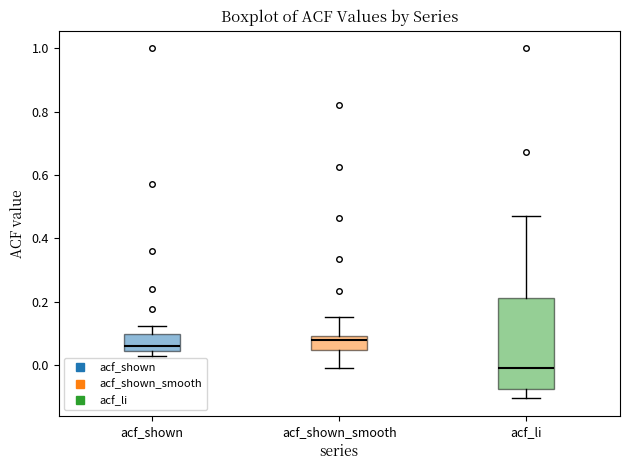

Comparing the boxes themselves (not the whiskers), which one is the tallest?

acf_li